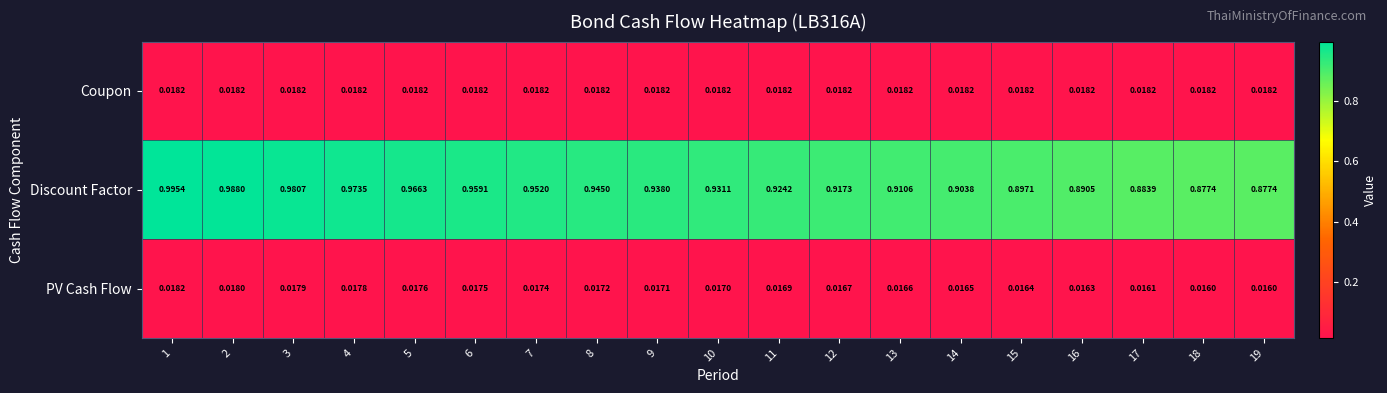

Rank the series at 11 from lowest to highest value.

PV Cash Flow, Coupon, Discount Factor